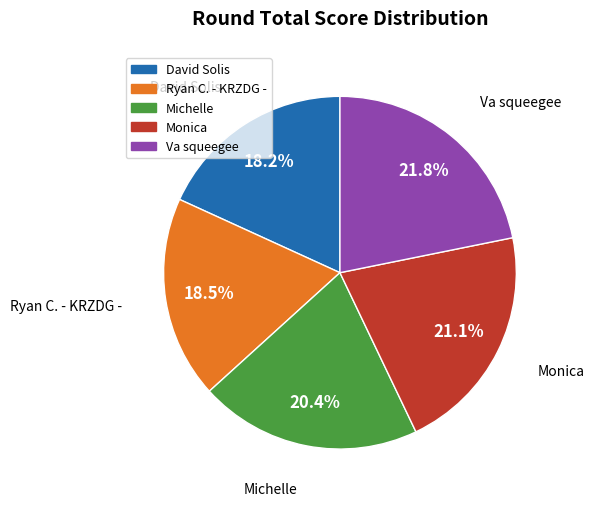

To the nearest percent, what portion does Va squeegee represent?

22%